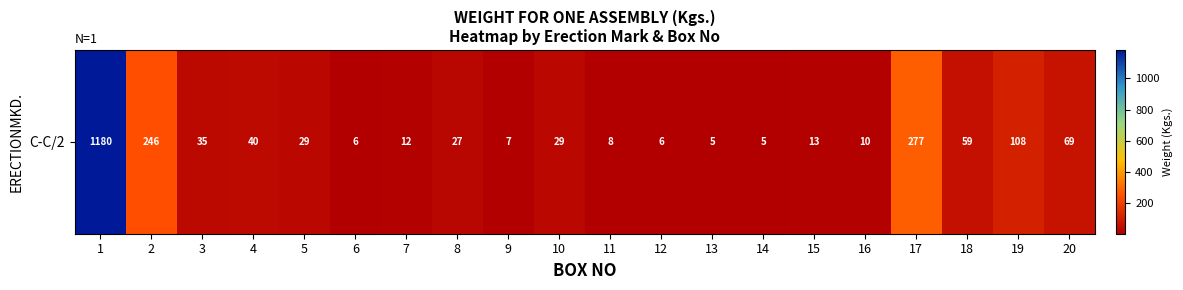

How many data points are less than 28?

10